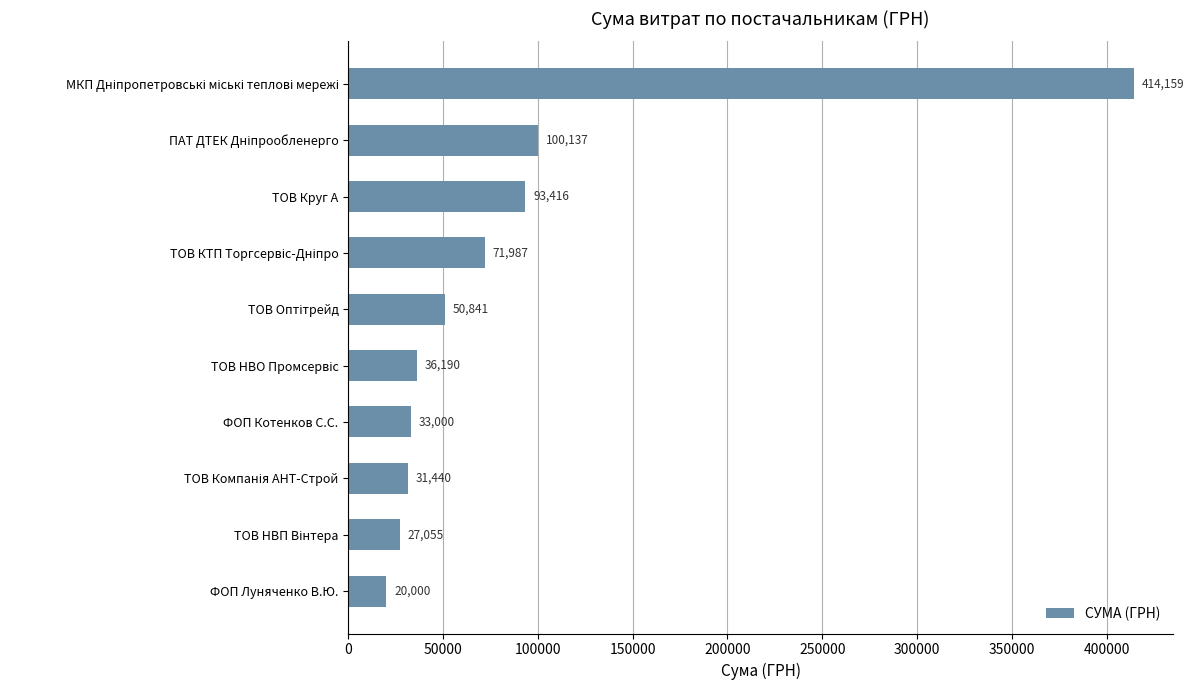

What is the average value?

87822.5